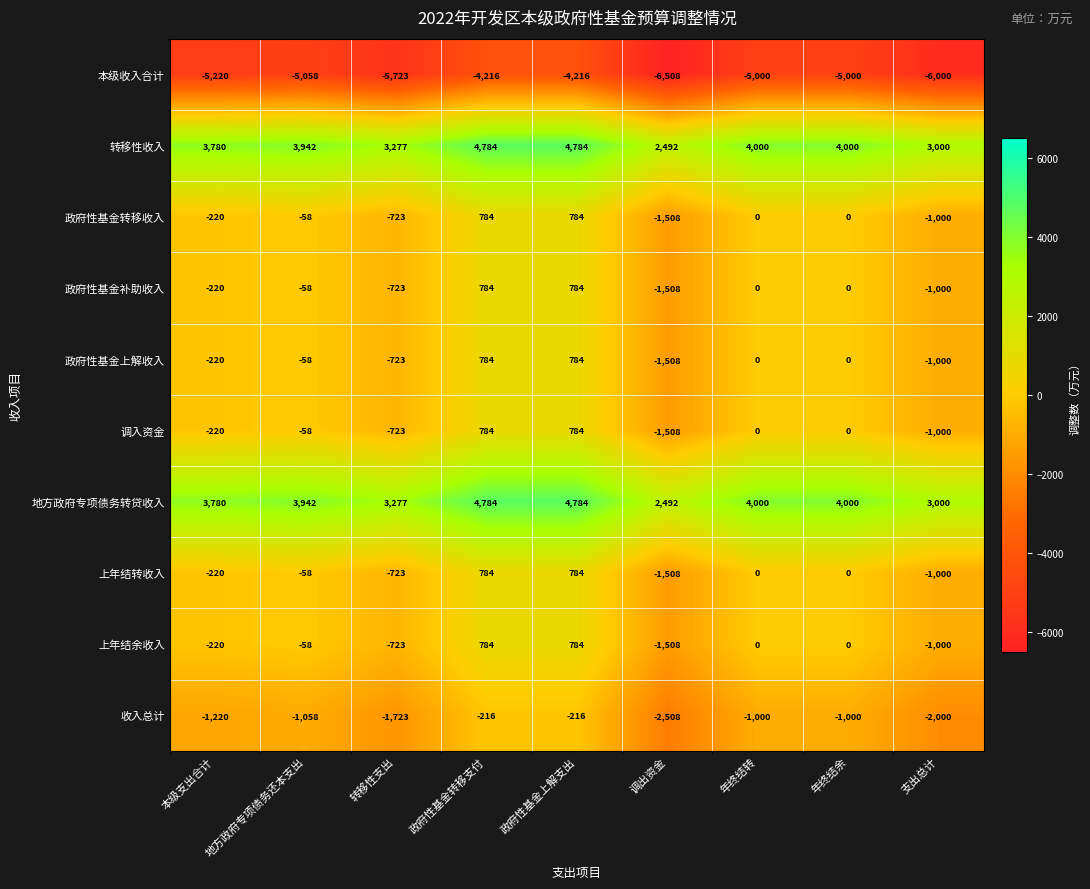

At which label is 地方政府专项债务转贷收入 closest to 3638?

本级支出合计